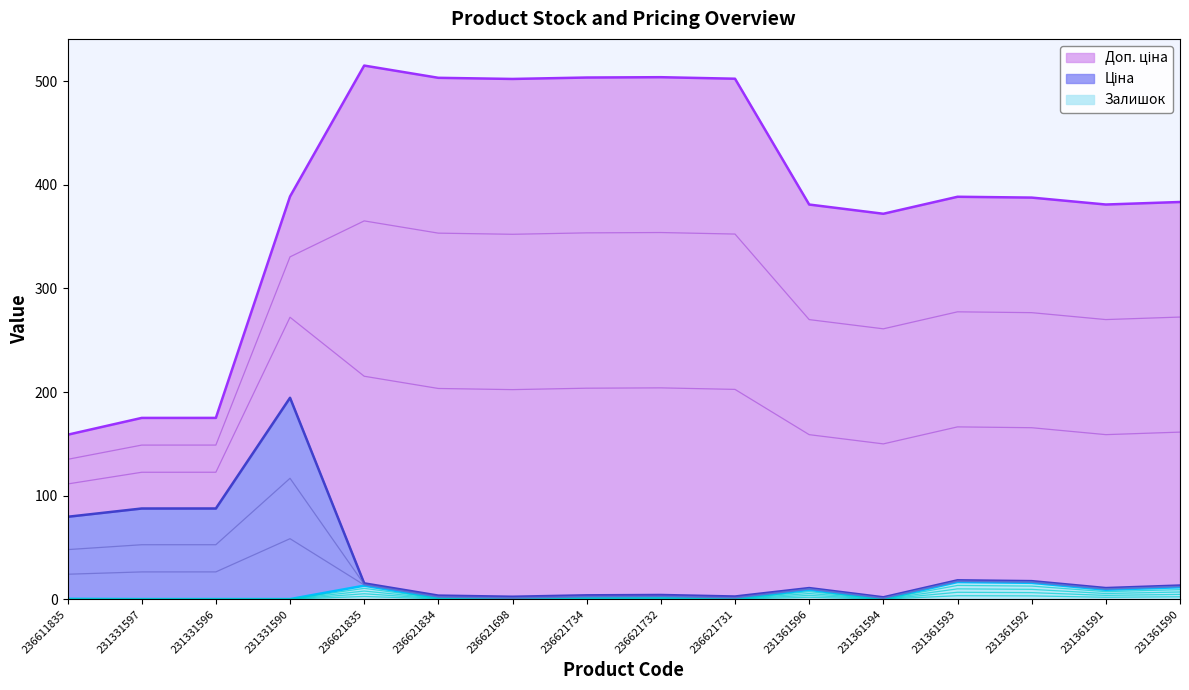

Read the Ціна value at 236621698.

2.3